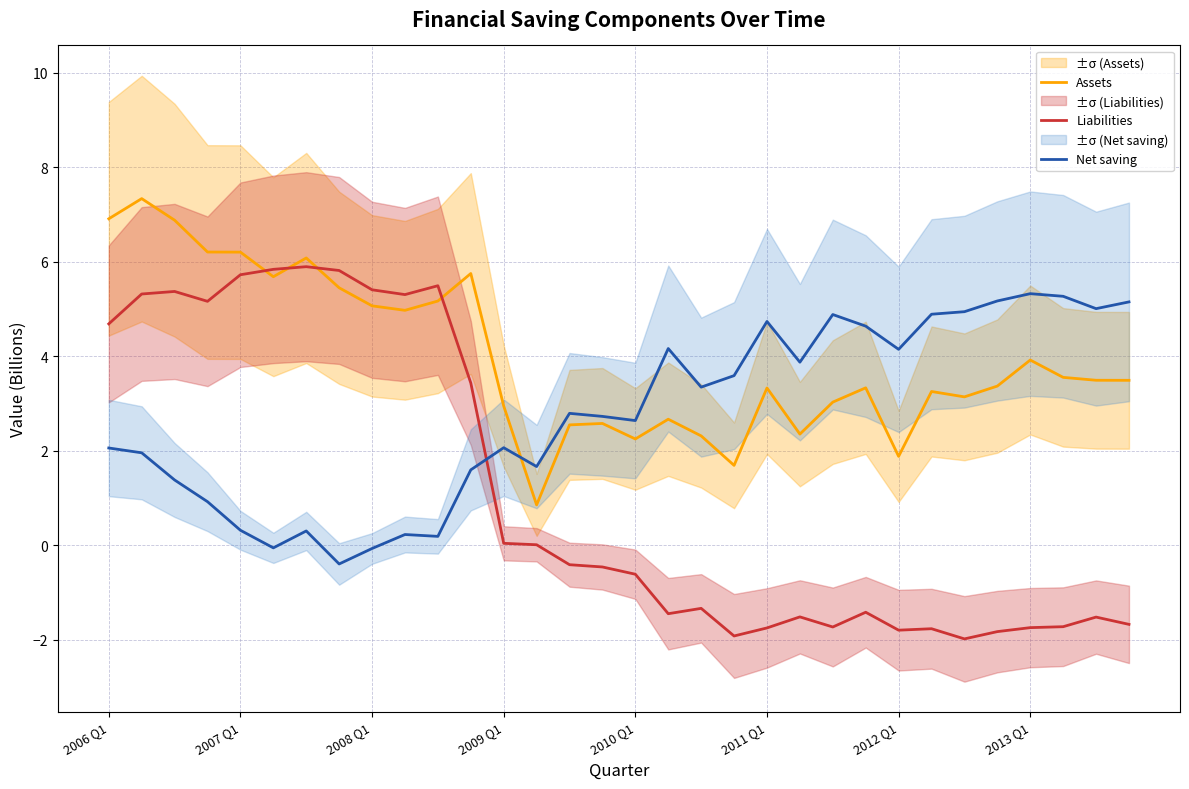

Is it true that Liabilities equals -1.8 at 2012 Q1?

True